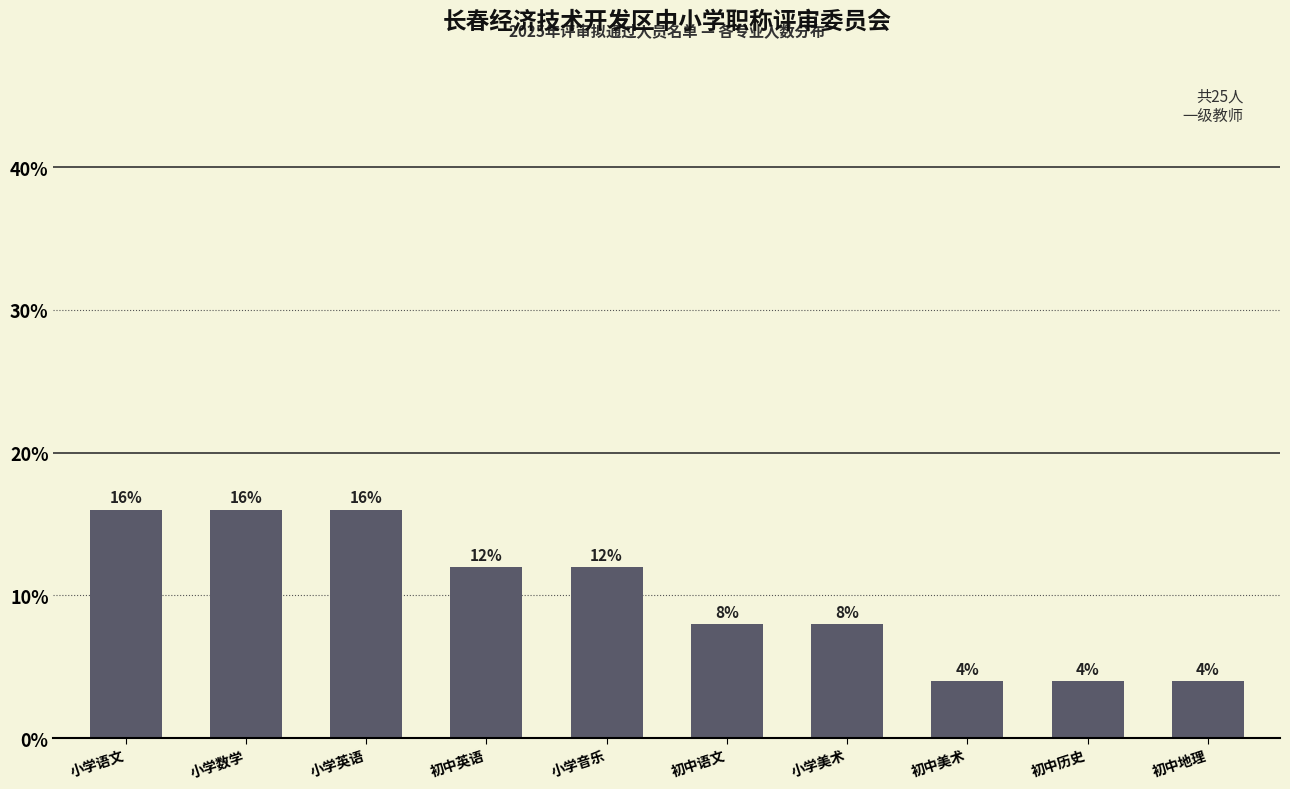

Reading left to right, what are all the values shown in this chart?

小学语文=16	小学数学=16	小学英语=16	初中英语=12	小学音乐=12	初中语文=8	小学美术=8	初中美术=4	初中历史=4	初中地理=4